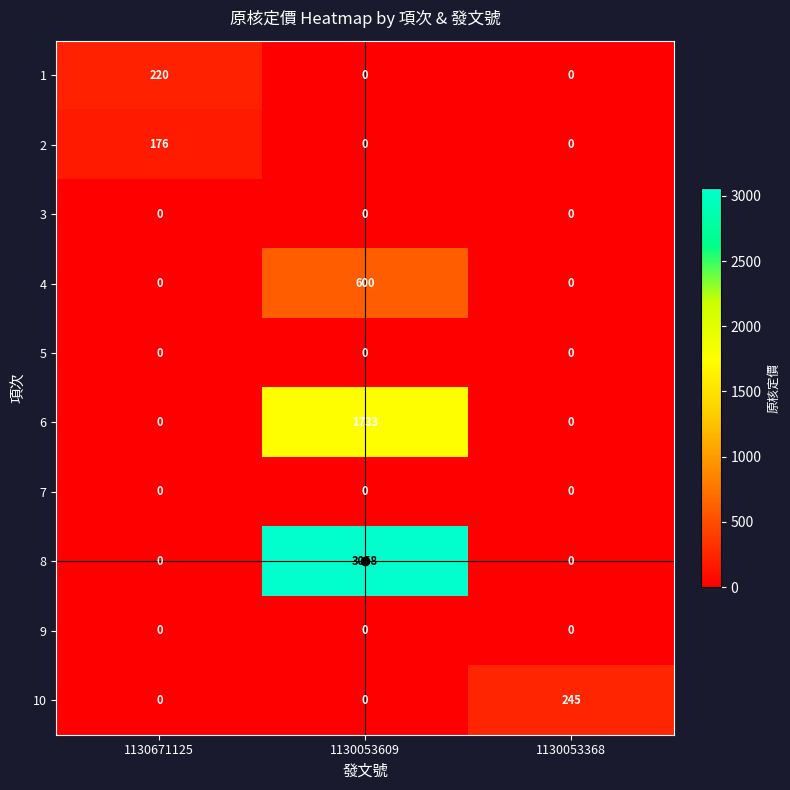

True or false: 3 has a value of 0 at 1130053609.

True